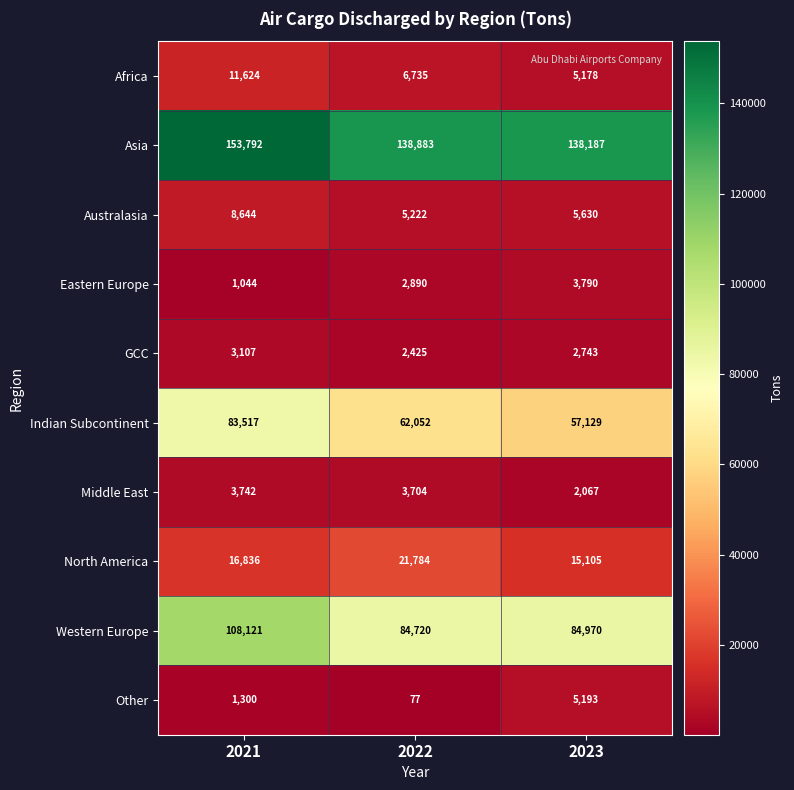

What is the smallest value displayed?

77